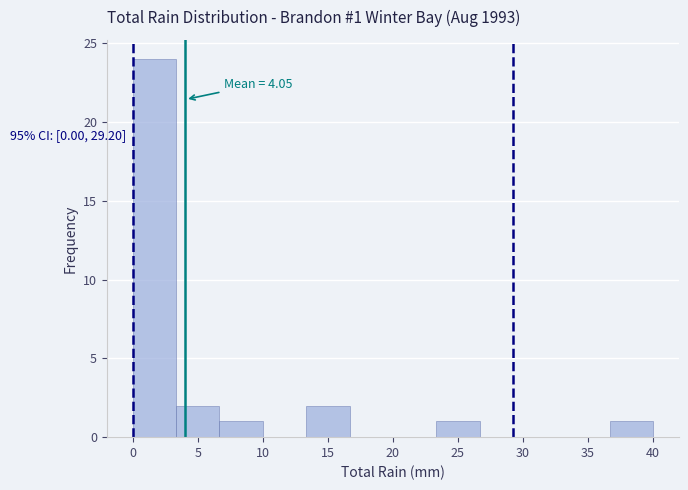

Over which range of the x-axis is the bar tallest?

0.0 to 3.5